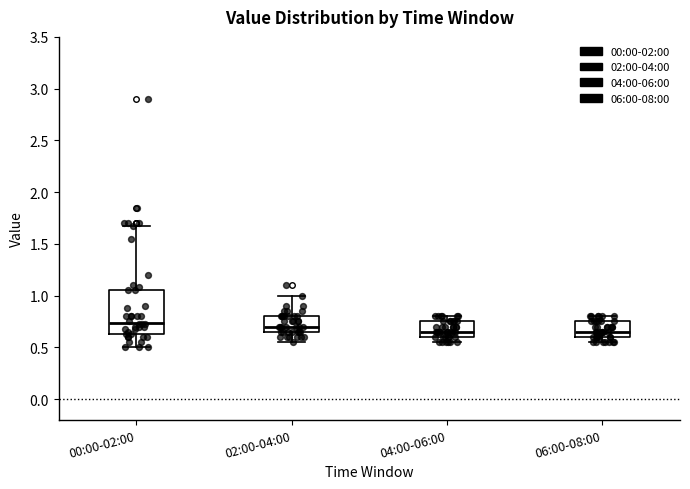

Reading left to right, read every box against the y-axis: the position of its median line, the range the box covers, and the ends of its whiskers. The values are not printed on the chart, so give them approximately, as read against the axis.

00:00-02:00: median 0.75, box 0.65 to 1.05, whiskers 0.50 to 1.65
02:00-04:00: median 0.70, box 0.65 to 0.80, whiskers 0.55 to 1.00
04:00-06:00: median 0.65, box 0.60 to 0.75, whiskers 0.55 to 0.80
06:00-08:00: median 0.65, box 0.60 to 0.75, whiskers 0.55 to 0.80